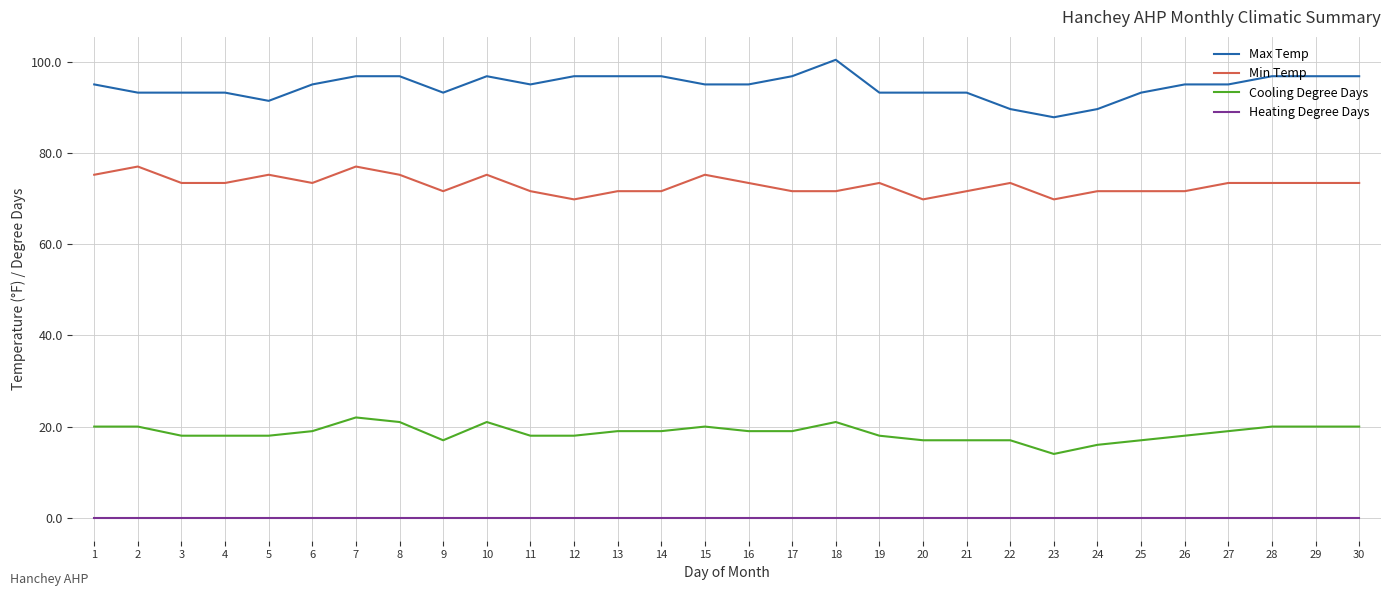

Reading left to right, list all the values displayed in this chart.

Max Temp: 95.0	93.2	93.2	93.2	91.4	95.0	96.8	96.8	93.2	96.8	95.0	96.8	96.8	96.8	95.0	95.0	96.8	100.4	93.2	93.2	93.2	89.6	87.8	89.6	93.2	95.0	95.0	96.8	96.8	96.8
Min Temp: 75.2	77.0	73.4	73.4	75.2	73.4	77.0	75.2	71.6	75.2	71.6	69.8	71.6	71.6	75.2	73.4	71.6	71.6	73.4	69.8	71.6	73.4	69.8	71.6	71.6	71.6	73.4	73.4	73.4	73.4
Cooling Degree Days: 20.0	20.0	18.0	18.0	18.0	19.0	22.0	21.0	17.0	21.0	18.0	18.0	19.0	19.0	20.0	19.0	19.0	21.0	18.0	17.0	17.0	17.0	14.0	16.0	17.0	18.0	19.0	20.0	20.0	20.0
Heating Degree Days: 0.0	0.0	0.0	0.0	0.0	0.0	0.0	0.0	0.0	0.0	0.0	0.0	0.0	0.0	0.0	0.0	0.0	0.0	0.0	0.0	0.0	0.0	0.0	0.0	0.0	0.0	0.0	0.0	0.0	0.0